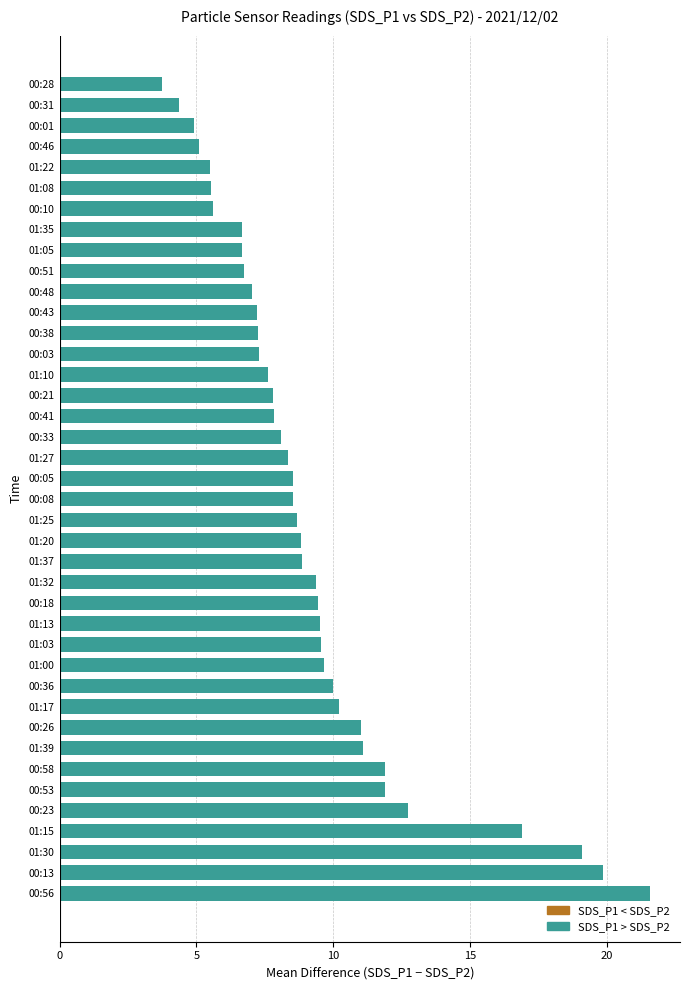

Which label corresponds to the smallest value in the chart?

00:28